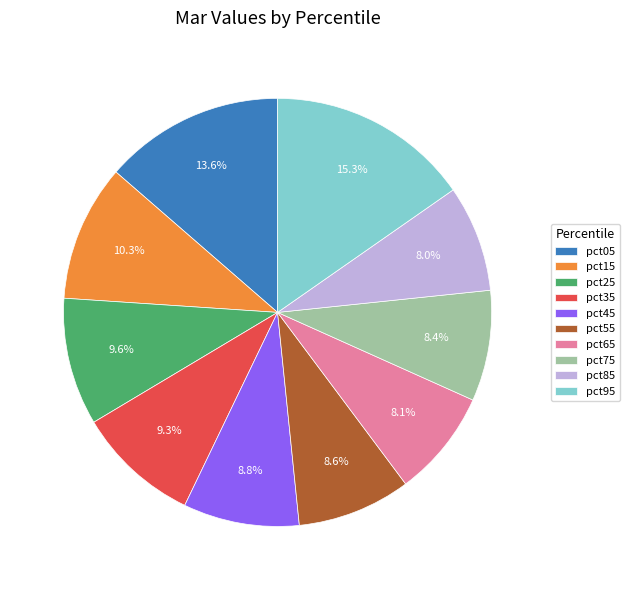

Which has a higher value, pct45 or pct95?

pct95